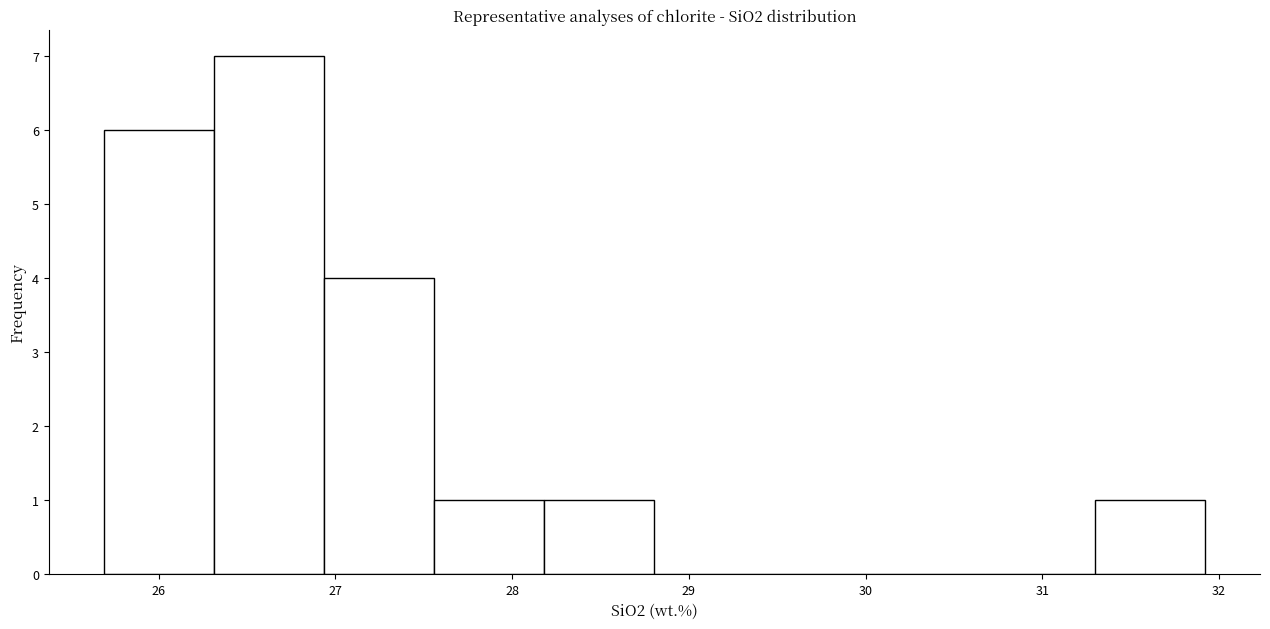

Over which range of the x-axis is the bar tallest?

26.3 to 26.9